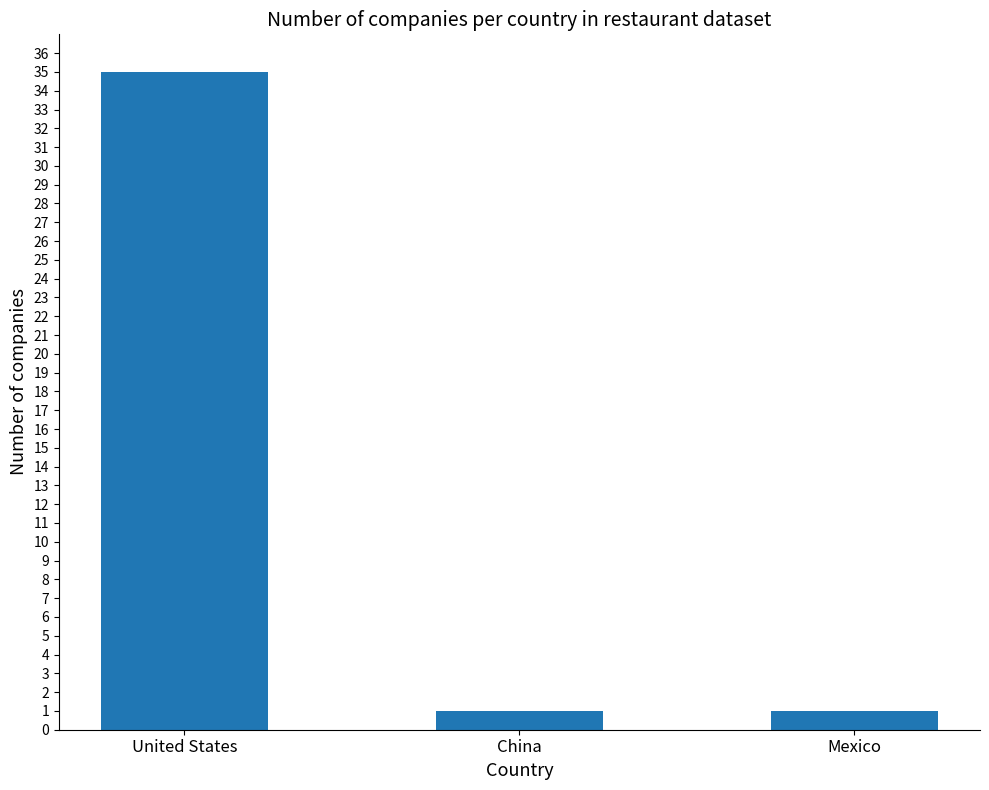

What is the label of the 3rd bar from the left?

Mexico